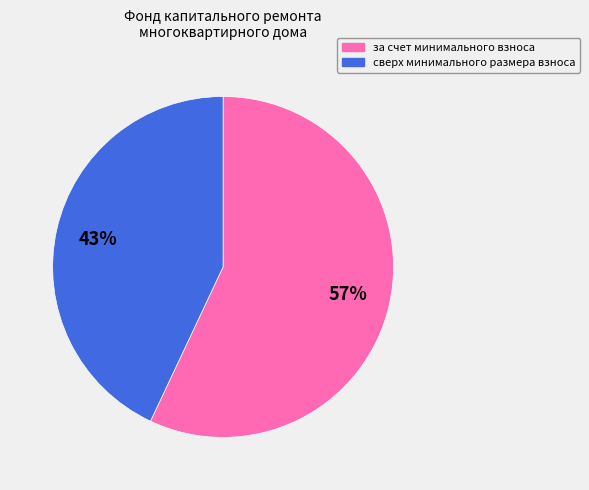

What percentage is the сверх минимального размера взноса slice, to the nearest percent?

43%